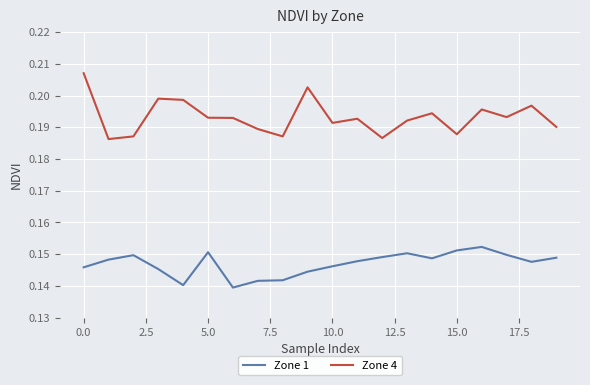

Which series has the widest spread of values?

Zone 4